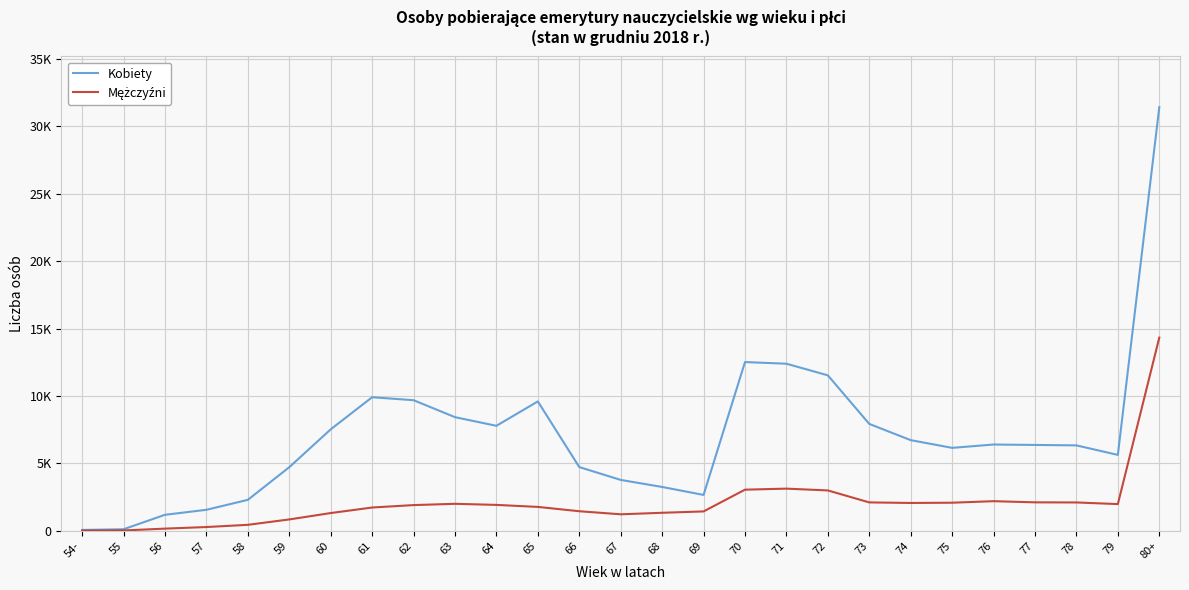

Which label corresponds to the largest value in the chart?

80+